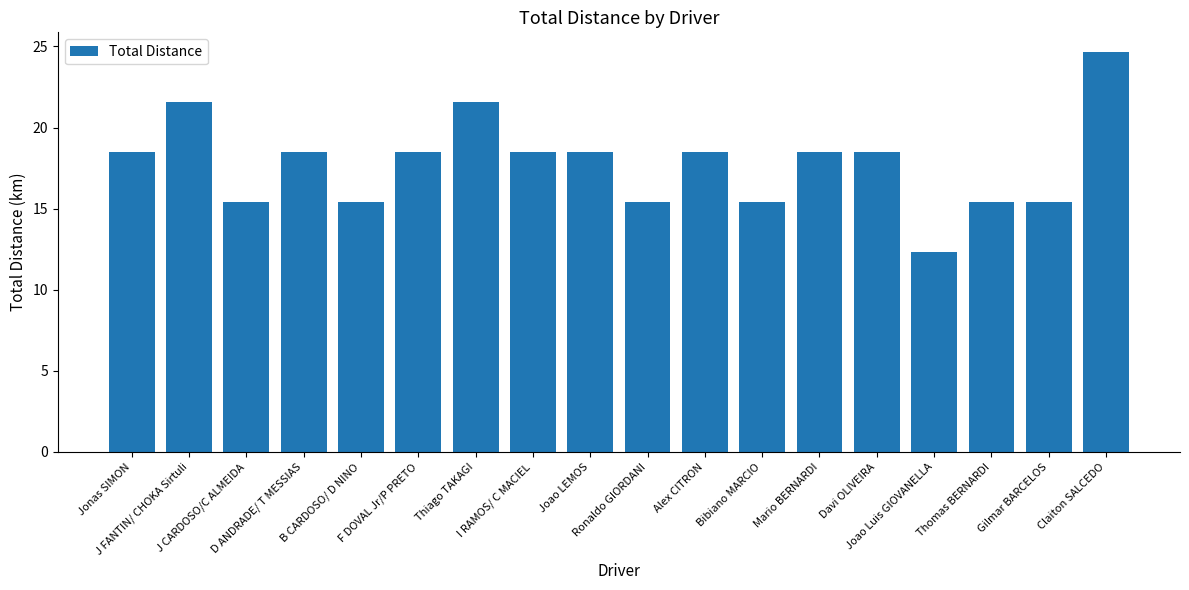

Reading right to left, extract all data points from this chart.

Claiton SALCEDO=24.6	Gilmar BARCELOS=15.4	Thomas BERNARDI=15.4	Joao Luis GIOVANELLA=12.3	Davi OLIVEIRA=18.5	Mario BERNARDI=18.5	Bibiano MARCIO=15.4	Alex CITRON=18.5	Ronaldo GIORDANI=15.4	Joao LEMOS=18.5	I RAMOS/ C MACIEL=18.5	Thiago TAKAGI=21.6	F DOVAL Jr/P PRETO=18.5	B CARDOSO/ D NINO=15.4	D ANDRADE/ T MESSIAS=18.5	J CARDOSO/C ALMEIDA=15.4	J FANTIN/ CHOKA Sirtuli=21.6	Jonas SIMON=18.5